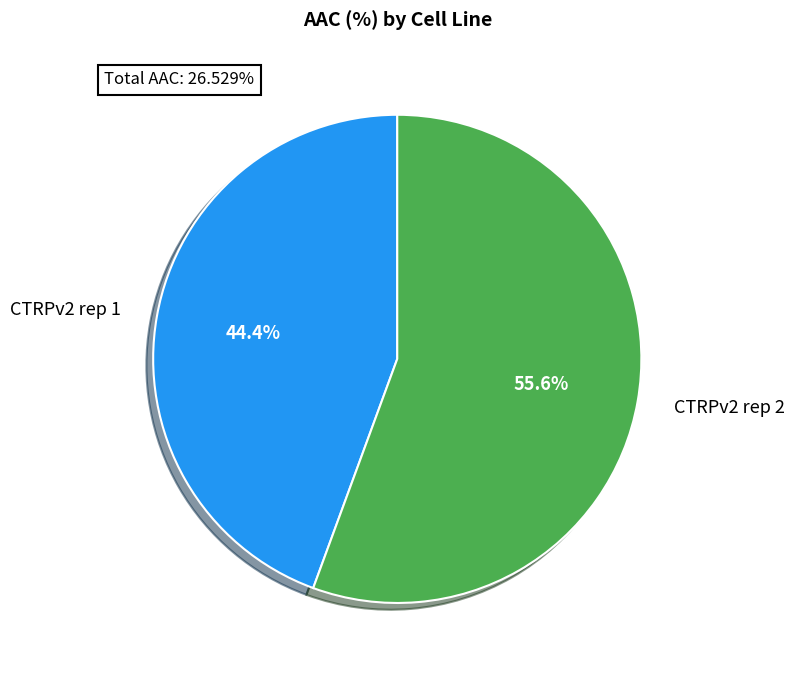

To the nearest percent, what is the average slice percentage?

50%